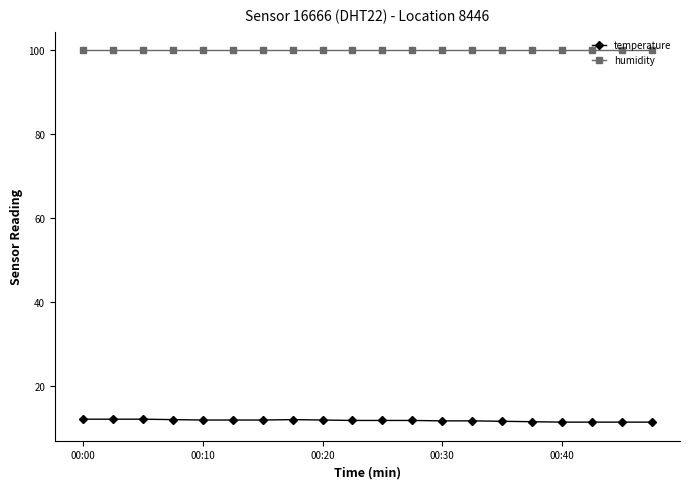

At how many categories does at least one series exceed 88?

20